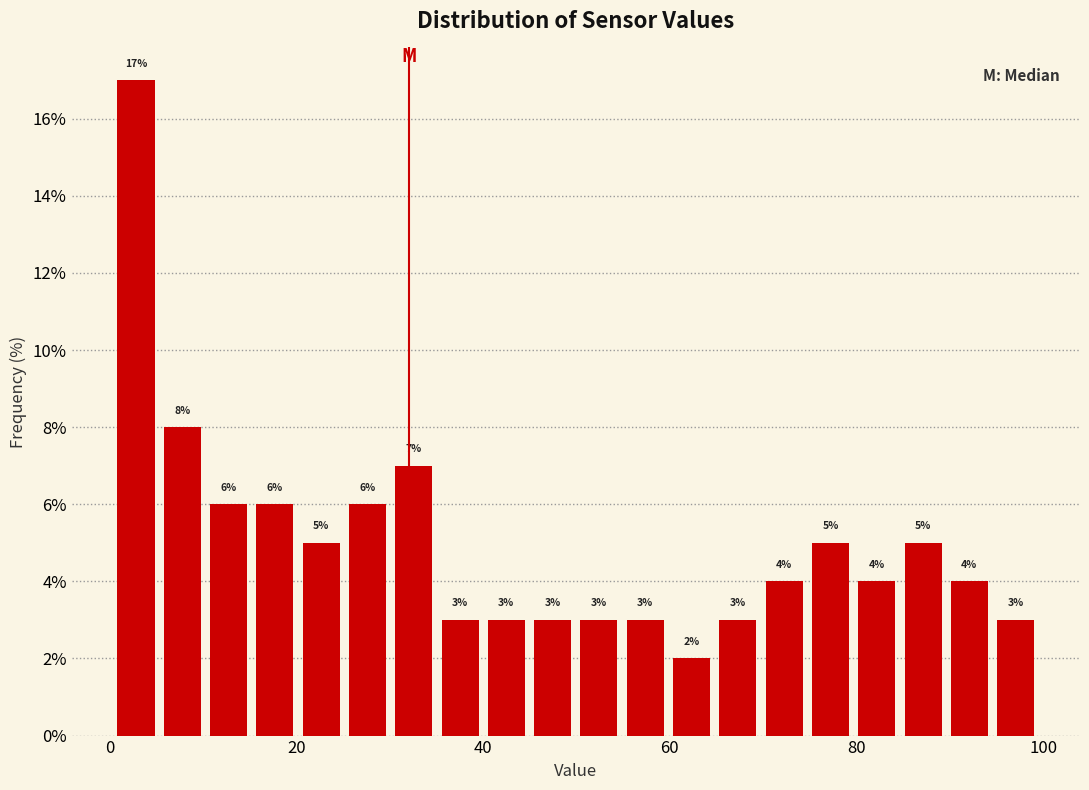

Read against the x-axis, roughly where is the centre of the tallest bar?

2